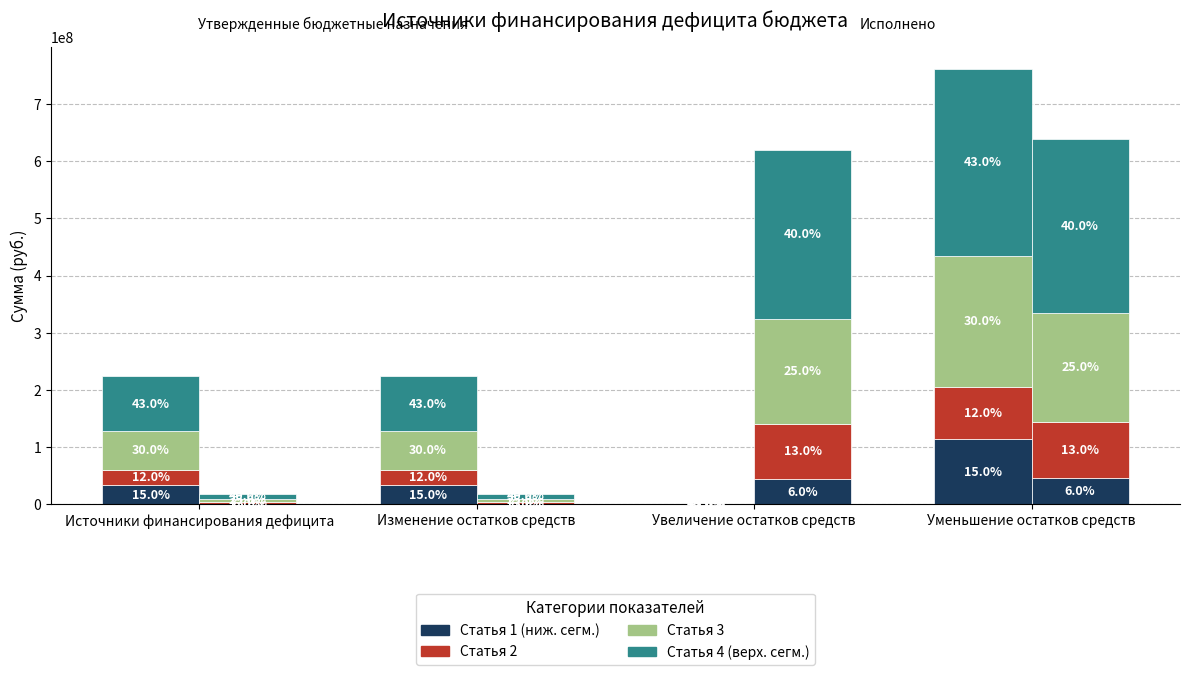

What is the spread (max minus min) of values at Уменьшение остатков средств?

281557310.2